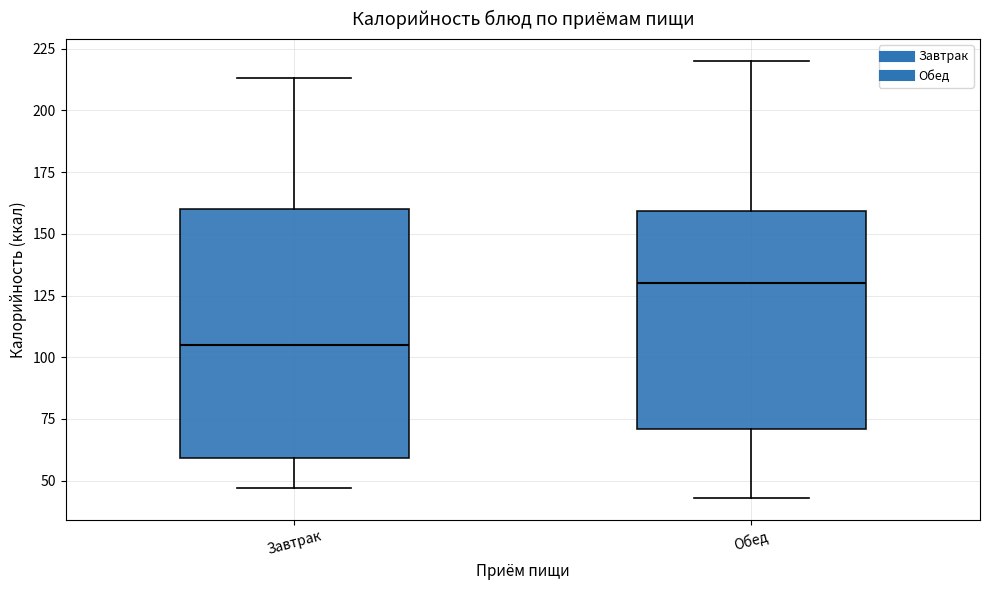

Reading left to right, transcribe this box plot: for each box, give where its median line is, the range the box spans, and where its two whiskers end, as read against the y-axis. The values are not printed on the chart, so give them approximately, as read against the axis.

Завтрак: median 105, box 60 to 160, whiskers 45 to 215
Обед: median 130, box 70 to 160, whiskers 45 to 220